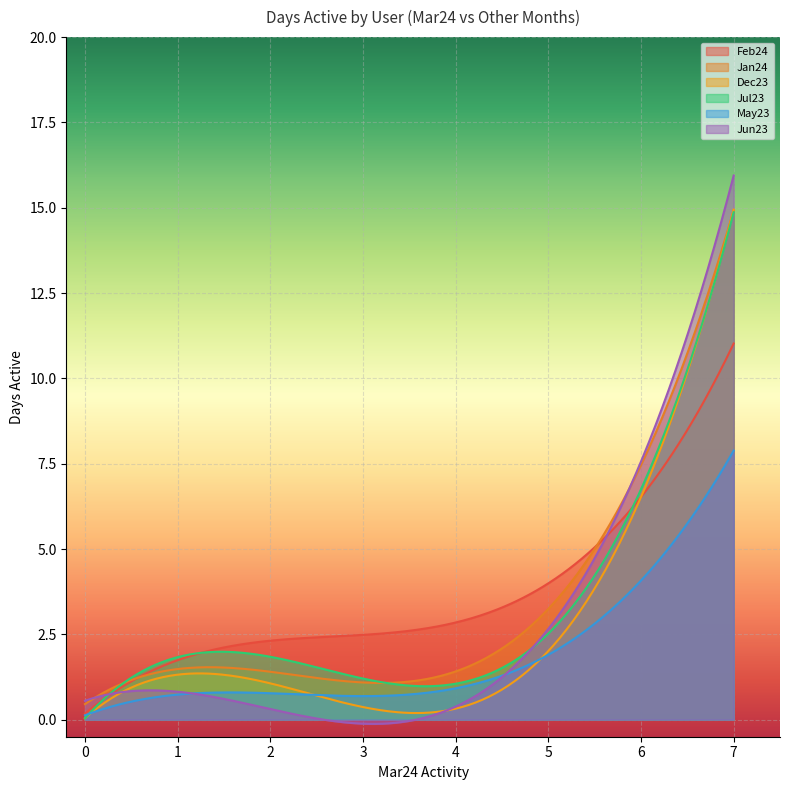

The value of Dec23 at 3 is -5. True or false?

False